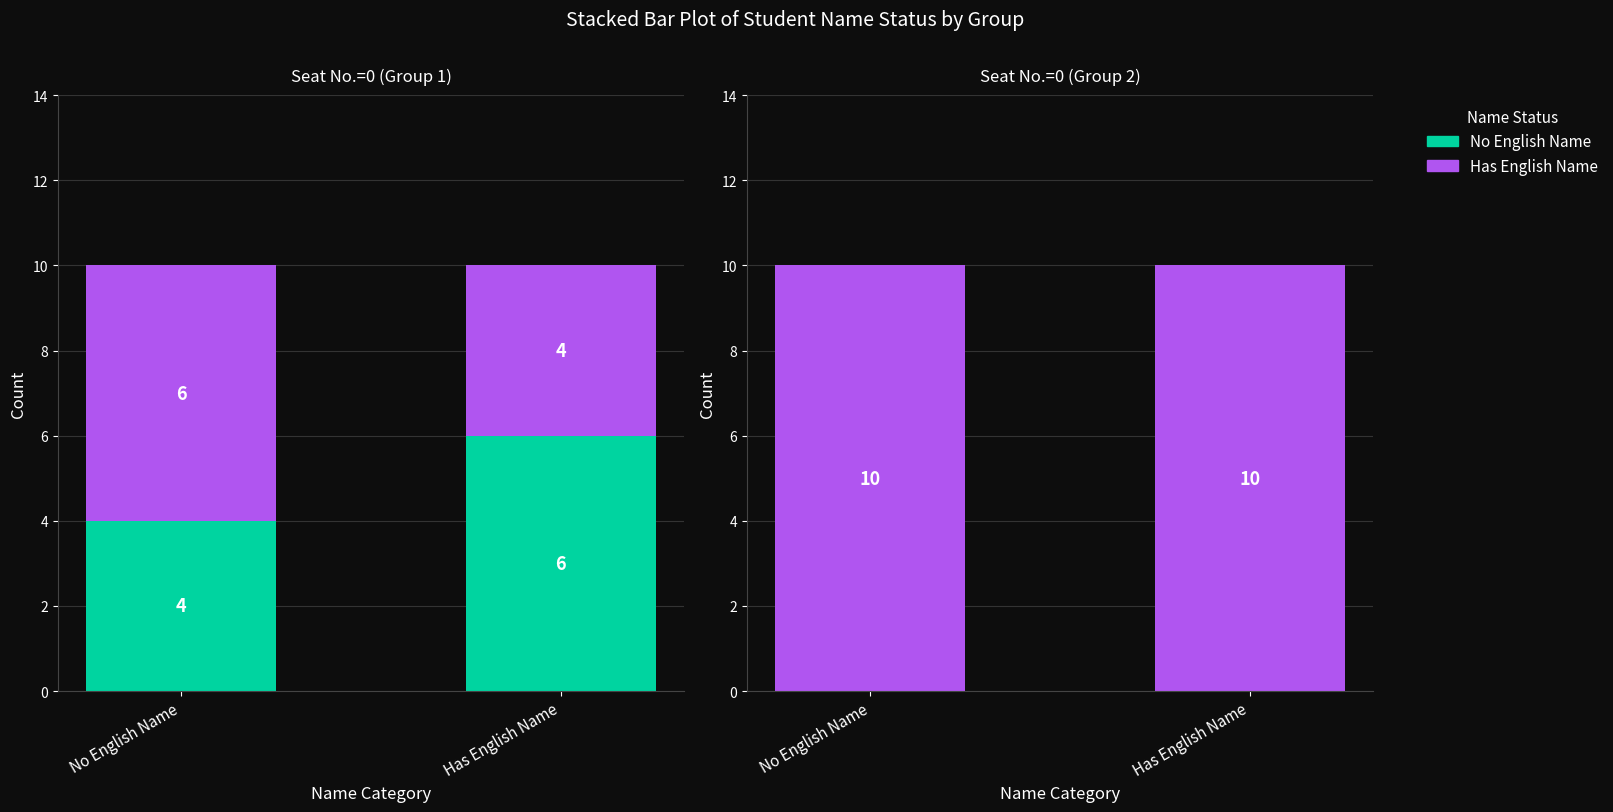

What is the value of the Has English Name bar at the 1st from the left?

10